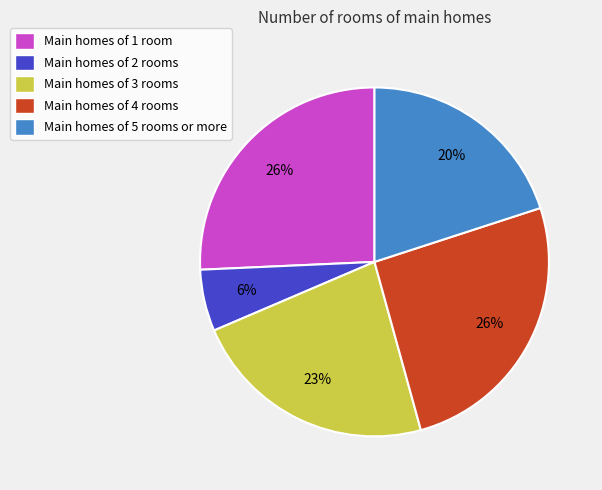

How many segments does this pie chart have?

5